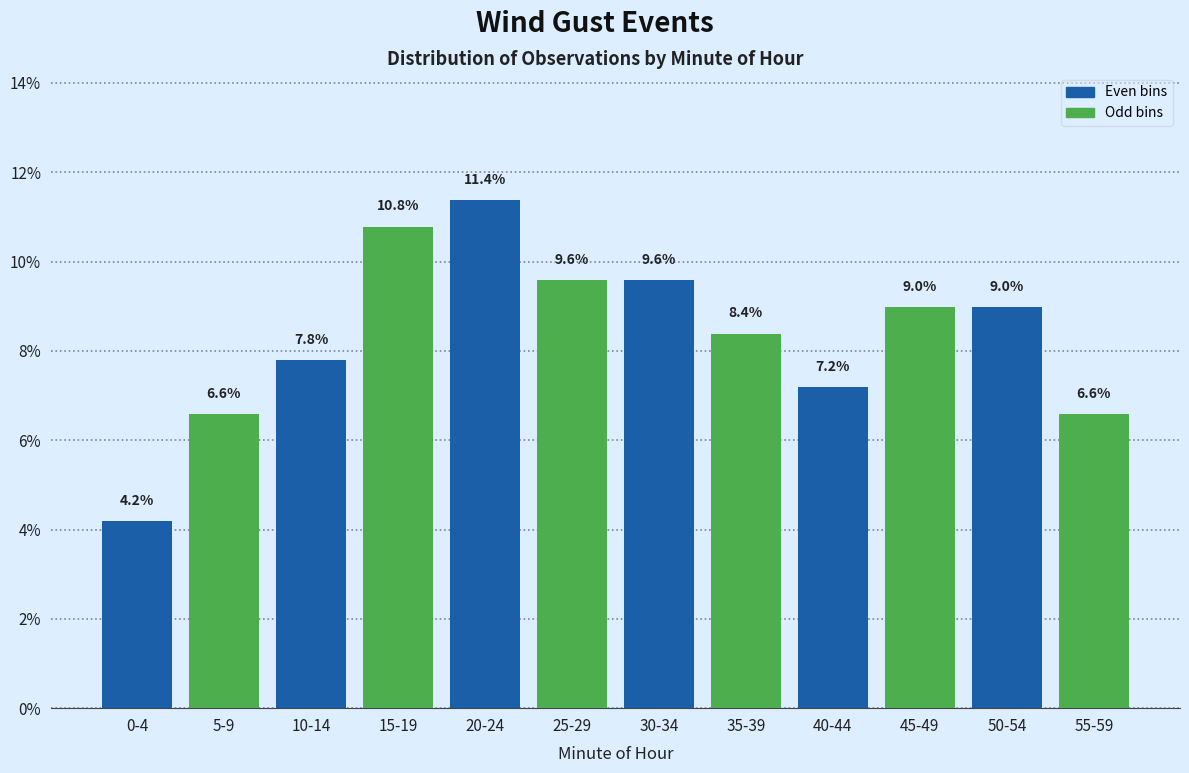

Where is Even bins nearest to the value 7?

40-44